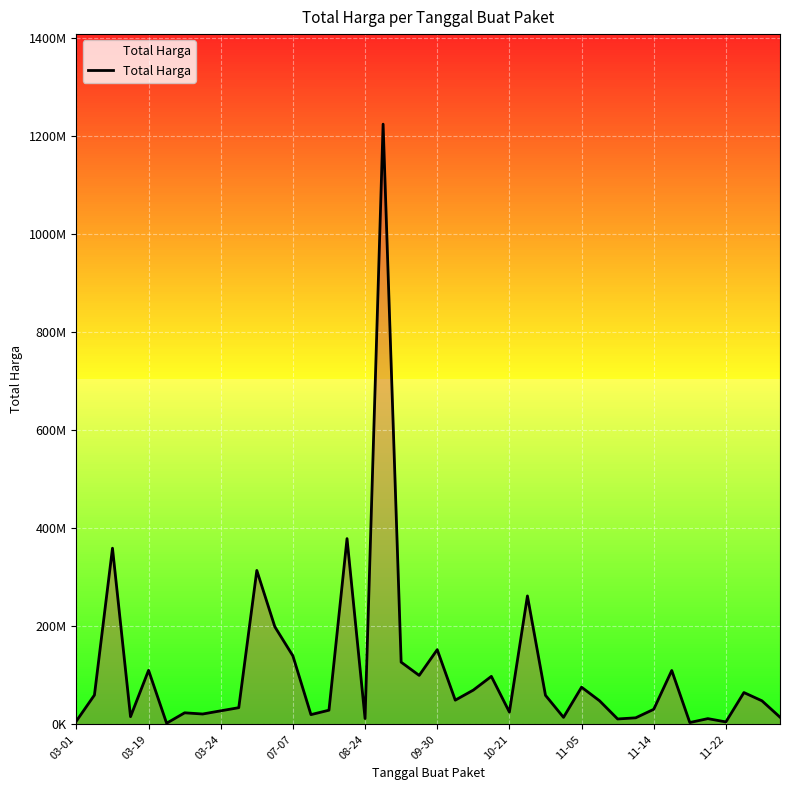

Is this an area chart (filled region under the line)?

Yes